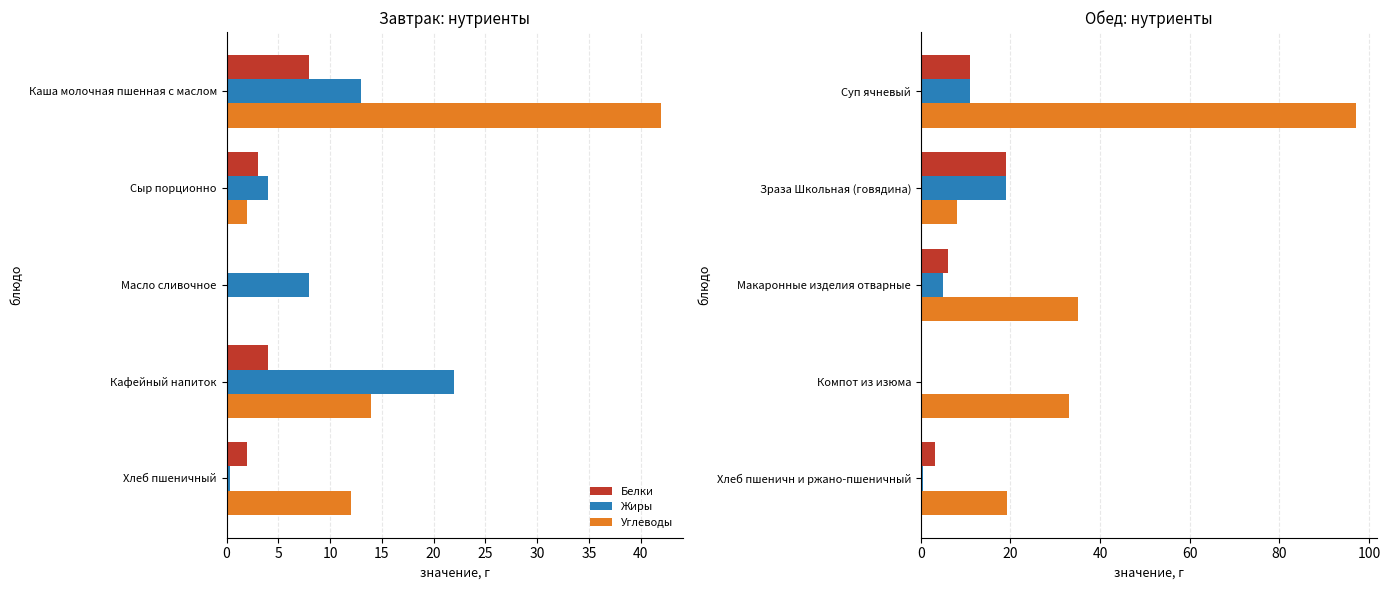

What is the difference between the maximum and minimum values in the Жиры series?

19.0